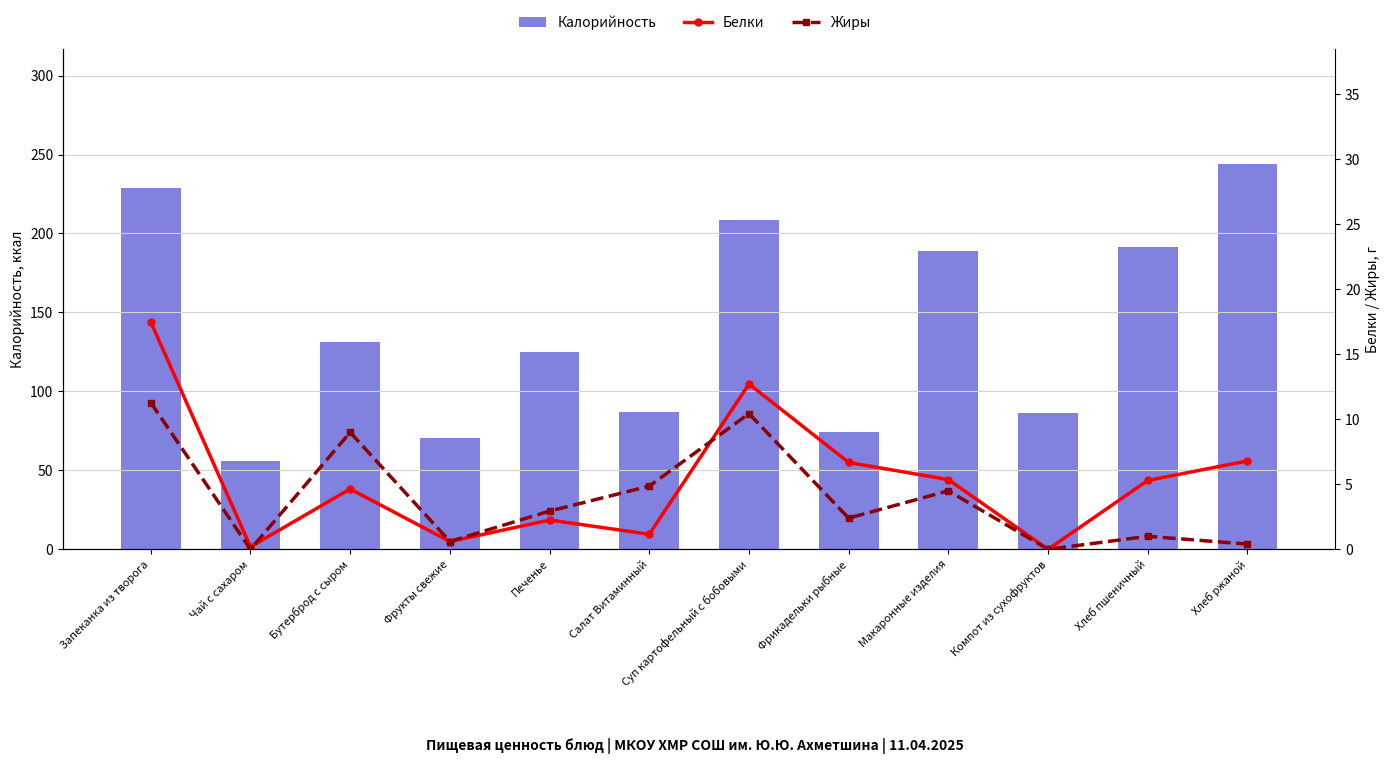

List the labels in order of Калорийность value, largest first.

Хлеб ржаной, Запеканка из творога, Суп картофельный с бобовыми, Хлеб пшеничный, Макаронные изделия, Бутерброд с сыром, Печенье, Салат Витаминный, Компот из сухофруктов, Фрикадельки рыбные, Фрукты свежие, Чай с сахаром